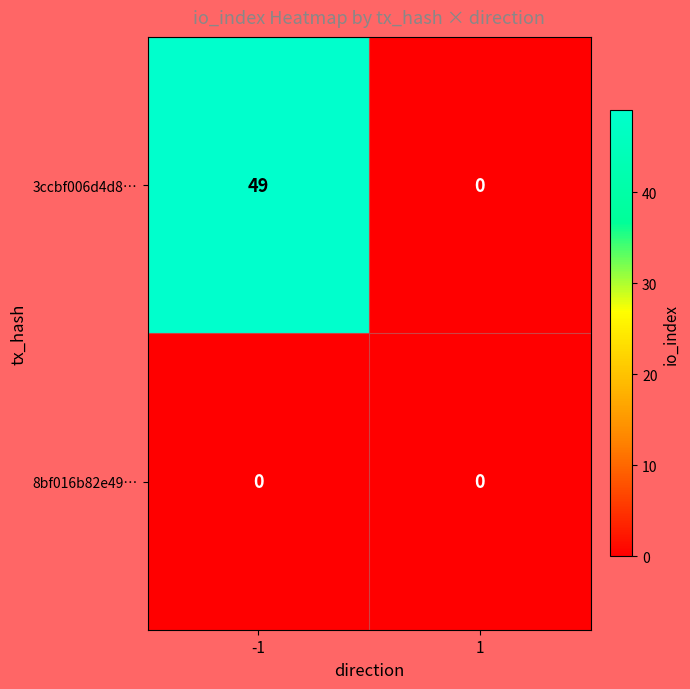

Which series has the largest total across all categories?

3ccbf006d4d8…